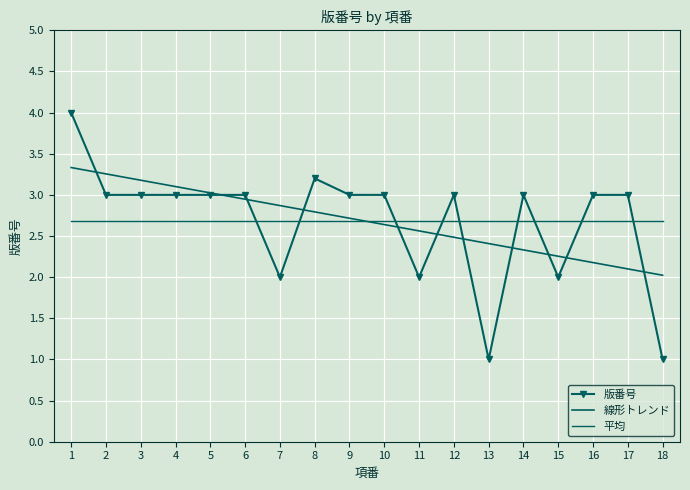

What is the difference between the 版番号 values at 11 and 12?

1.0